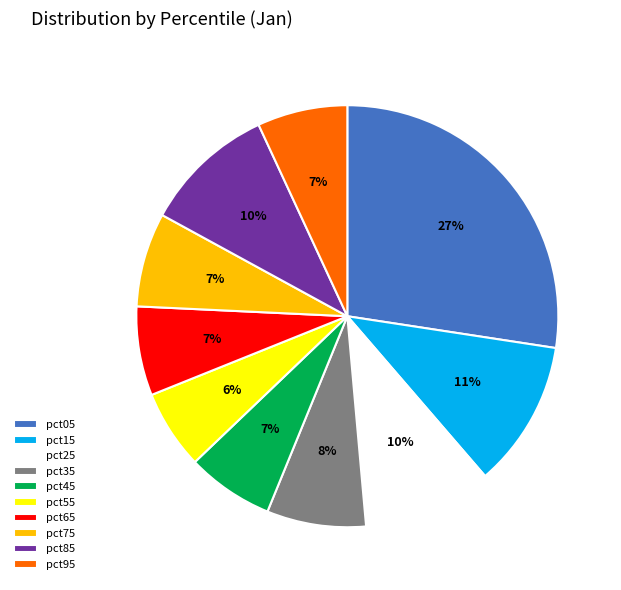

How many segments does this pie chart have?

10